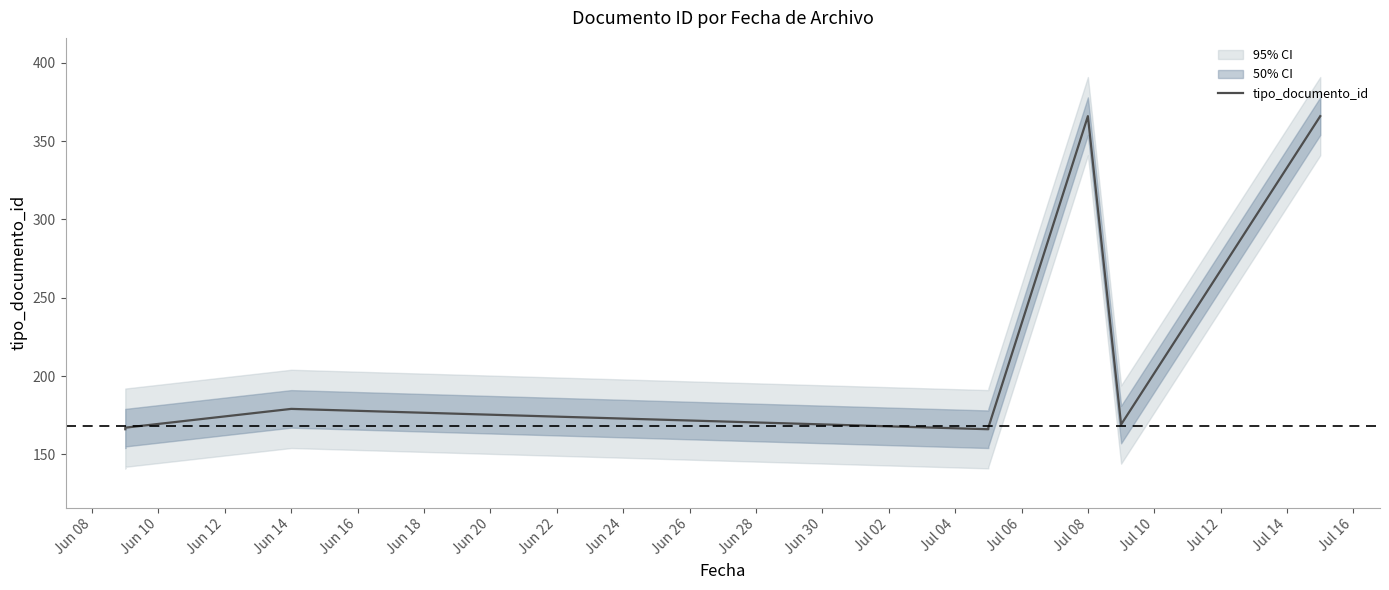

What is the difference between the second highest and minimum values?

200